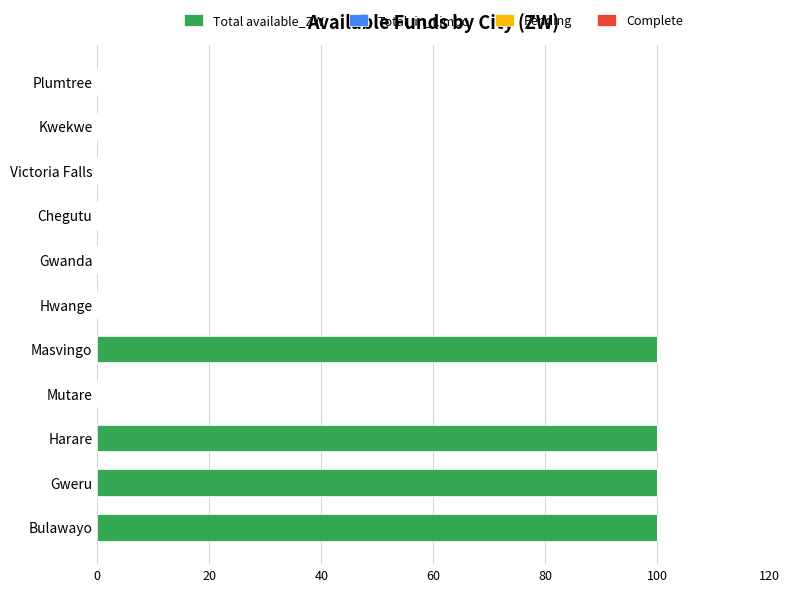

What is the maximum value shown in the chart?

100